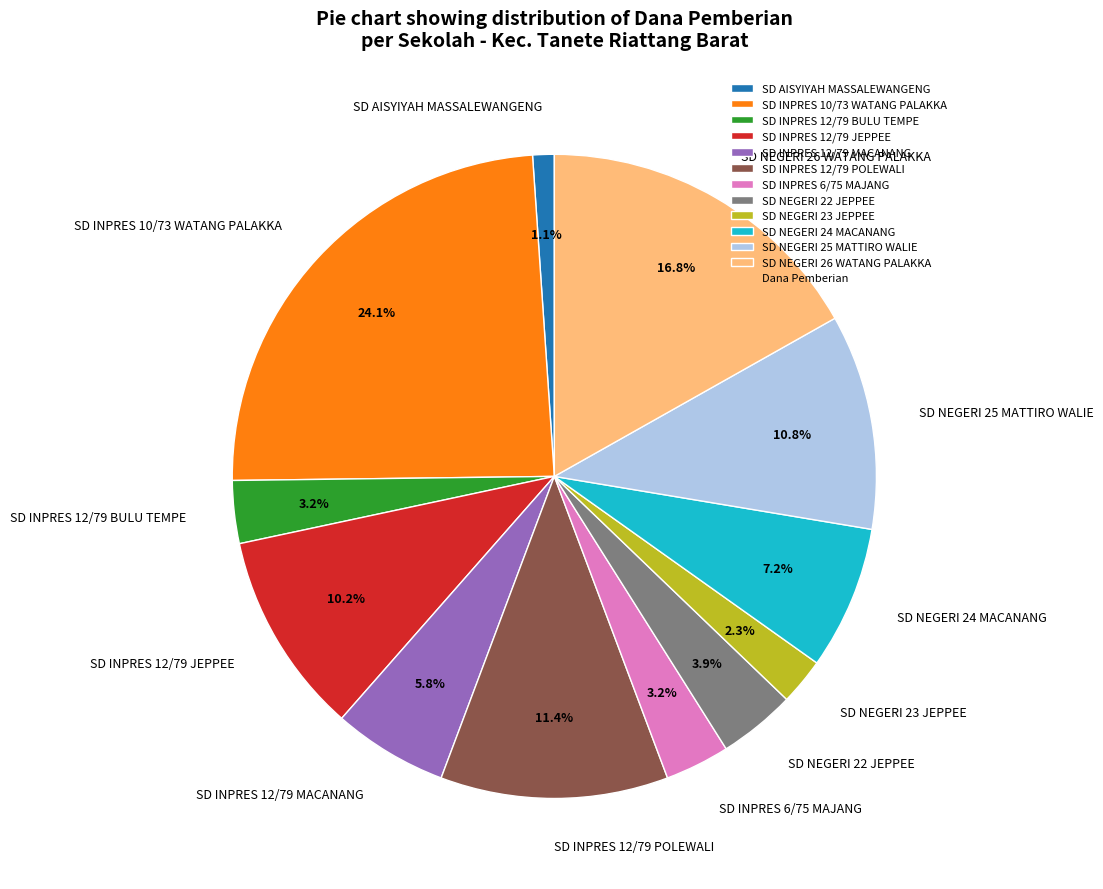

Is there any slice that represents more than half of the pie?

No